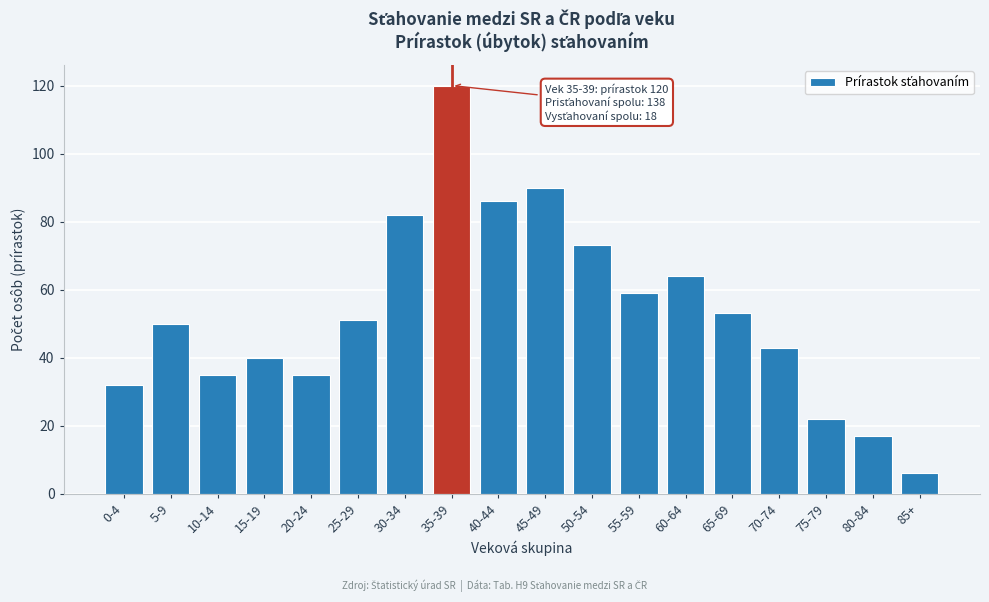

Reading right to left, list all the values displayed in this chart.

85+=6	80-84=17	75-79=22	70-74=43	65-69=53	60-64=64	55-59=59	50-54=73	45-49=90	40-44=86	35-39=120	30-34=82	25-29=51	20-24=35	15-19=40	10-14=35	5-9=50	0-4=32